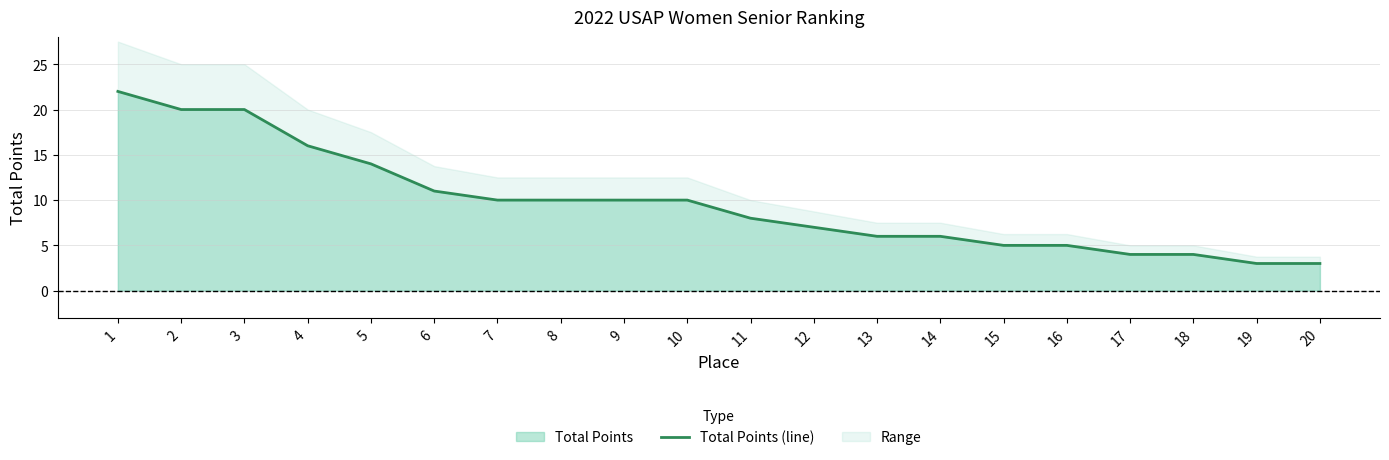

What is the greatest value displayed?

22